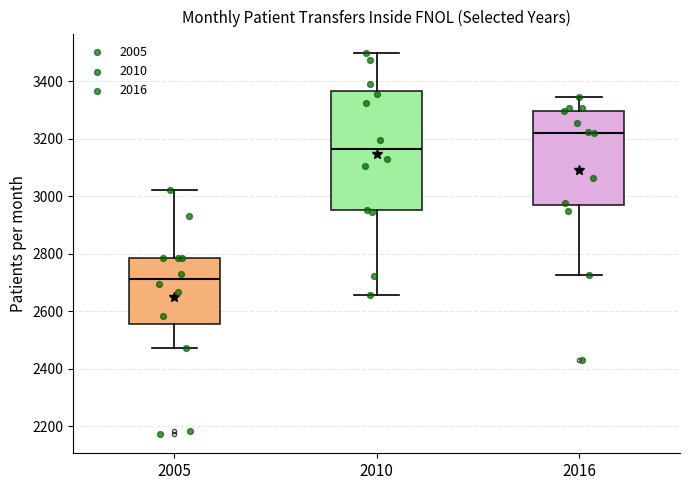

Where does the median line of the box at x = 2016 sit on the y-axis? The values are not printed on the chart, so give them approximately, as read against the axis.

3220